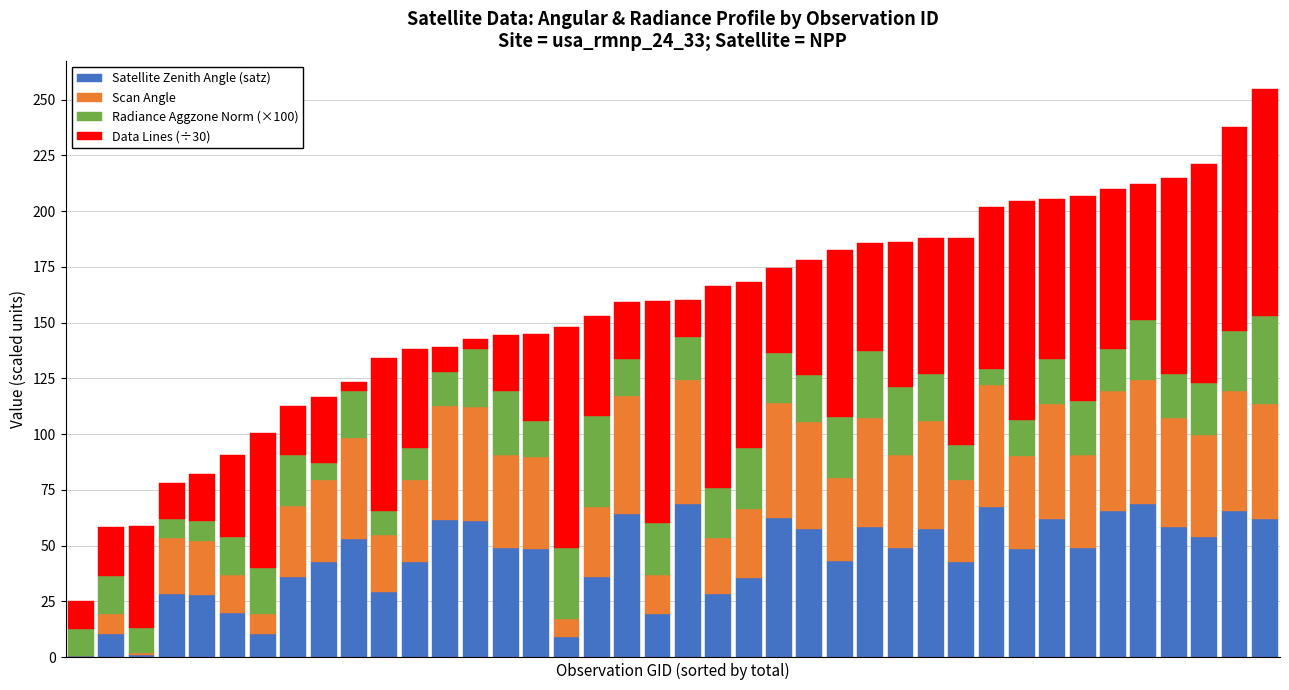

What is the highest value of the Satellite Zenith Angle (satz) series?

68.6